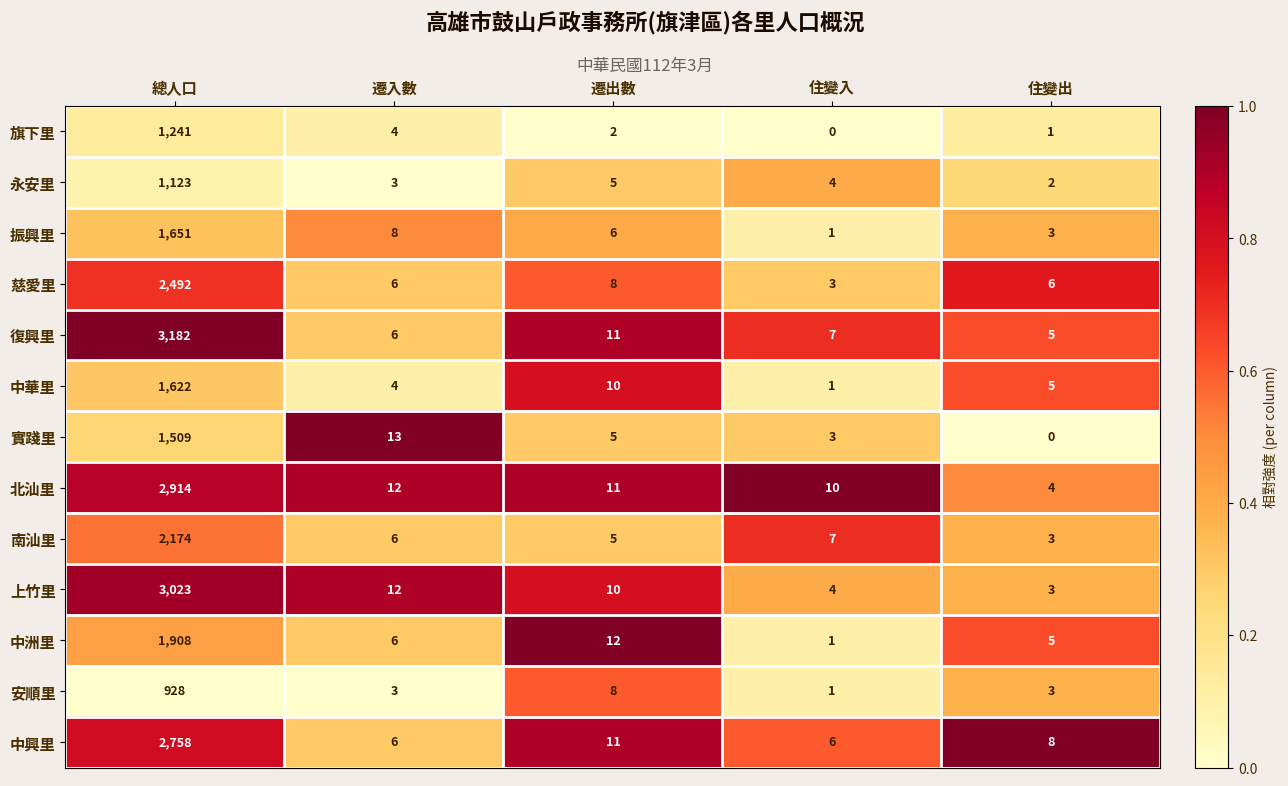

What is the total value across all series at 總人口?

26525